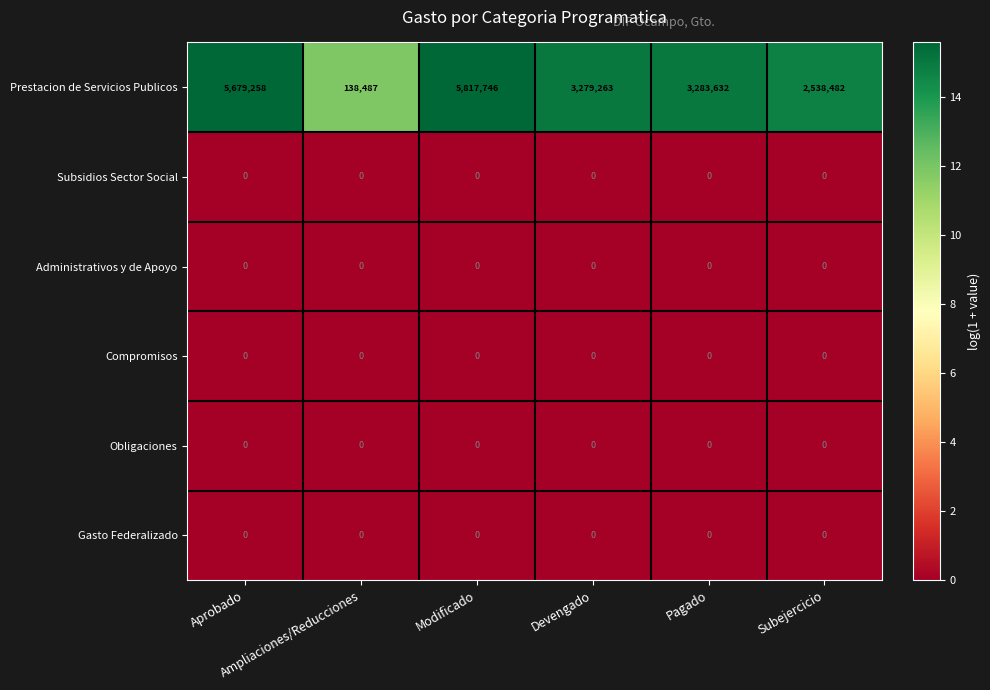

At how many categories does at least one series exceed 1853317?

5